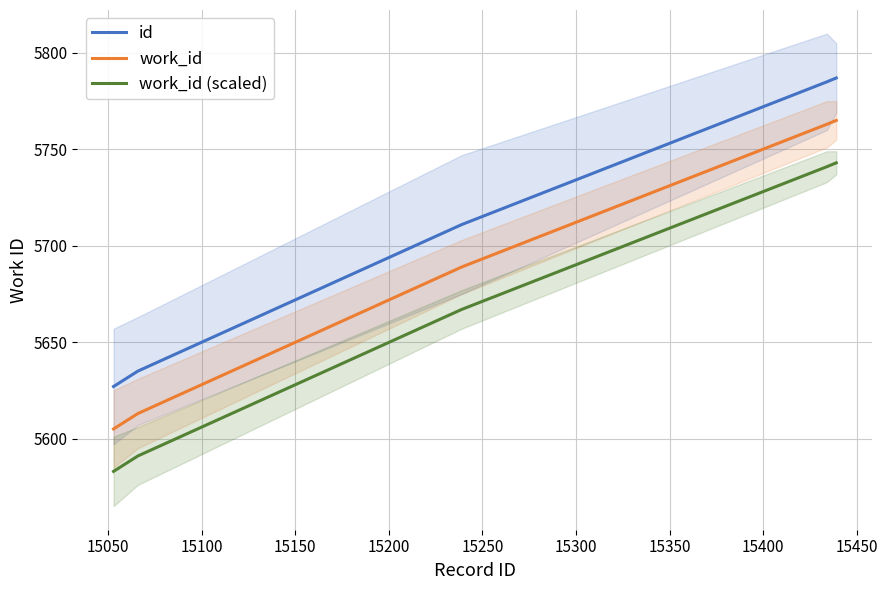

True or false: id and work_id cross at least once.

False